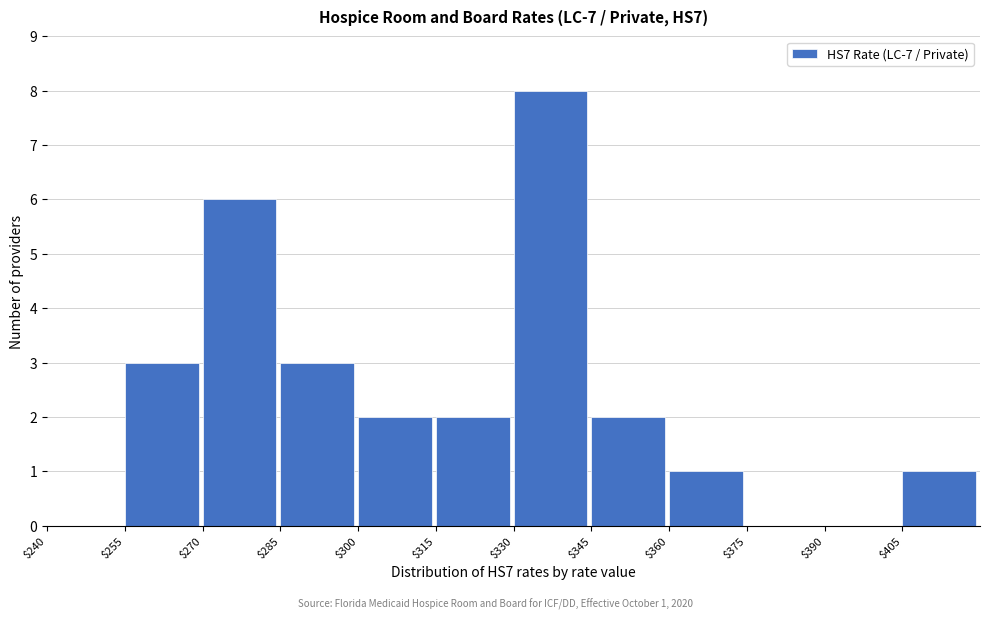

Which range on the x-axis has the tallest bar?

330 to 345